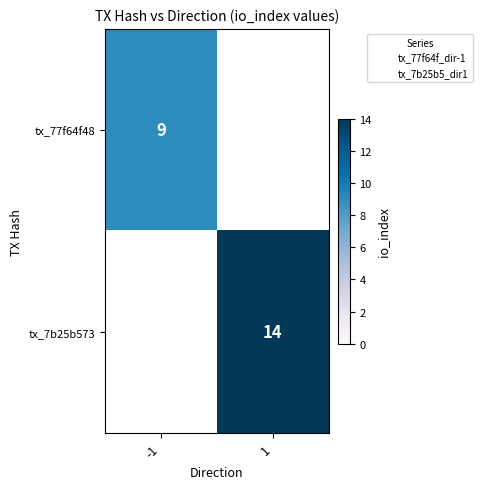

Is it true that tx_77f64f48 equals 9.0 at -1?

True